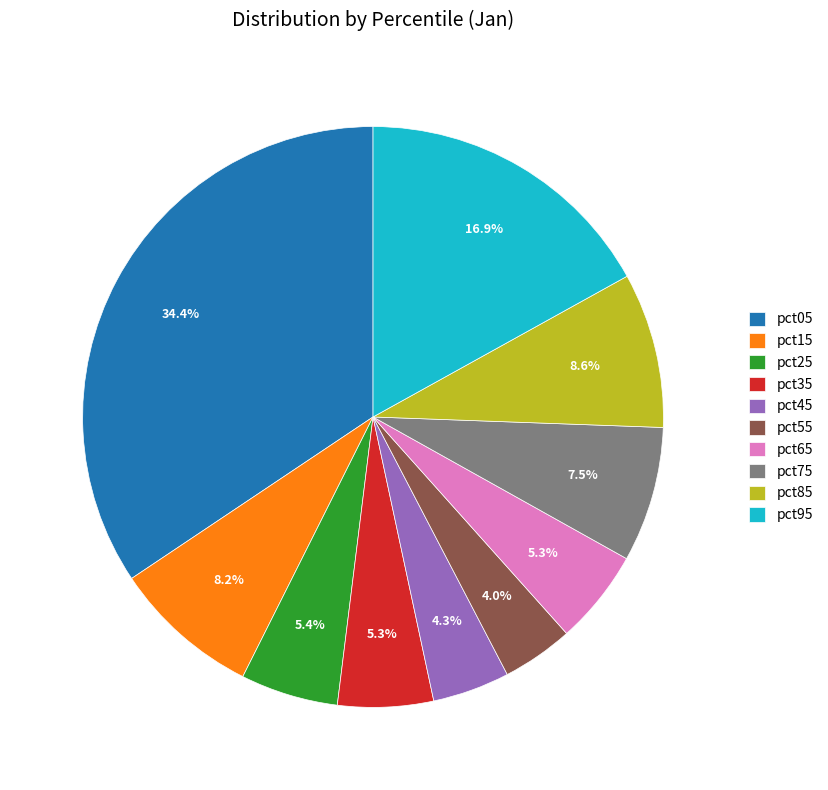

To the nearest percent, what is the combined percentage of pct15 and pct35?

14%